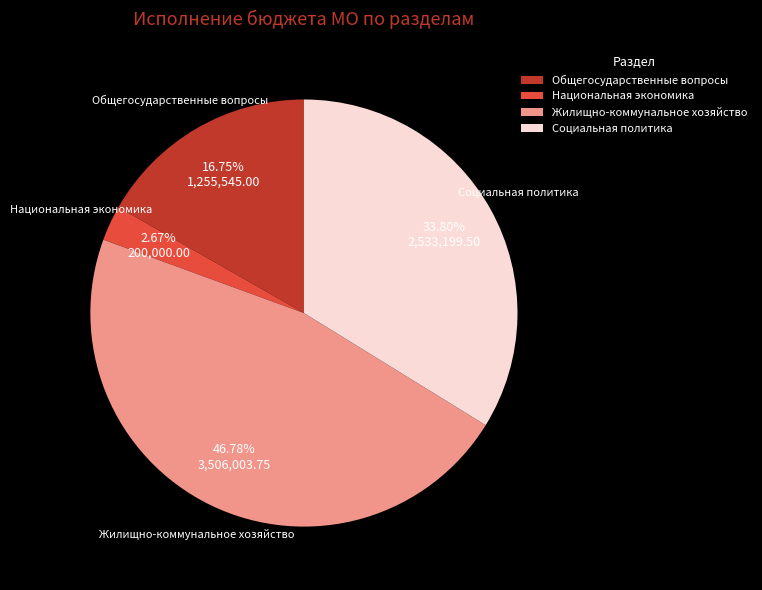

True or false: Социальная политика accounts for 44% of the total.

False